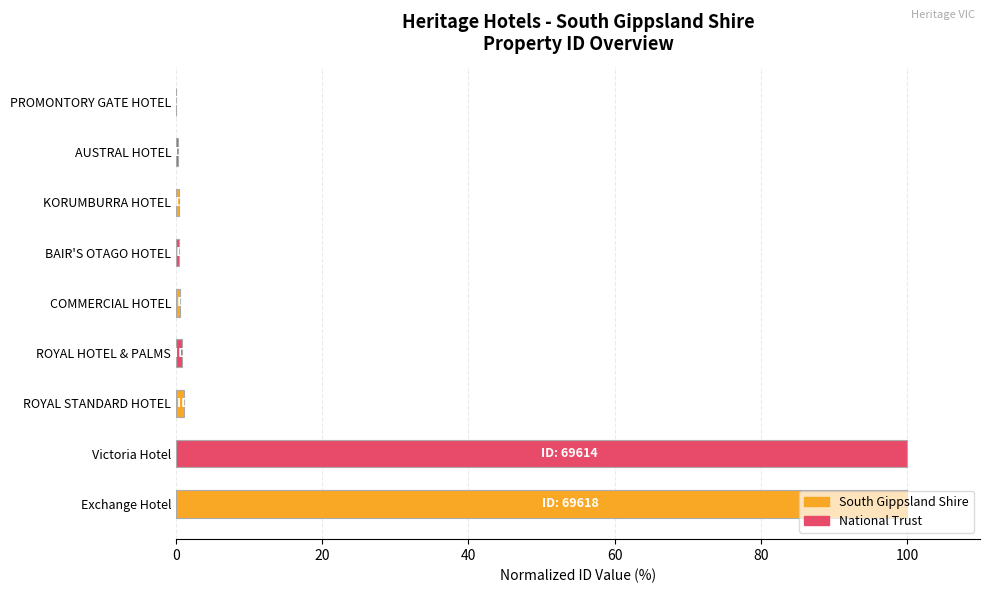

True or false: the data shows 100.0 at Exchange Hotel.

True